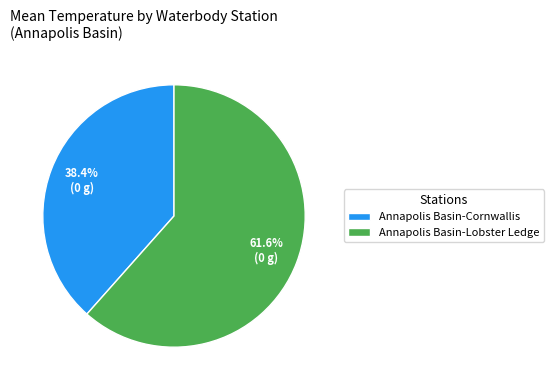

What is the smallest slice in the pie chart?

Annapolis Basin-Cornwallis